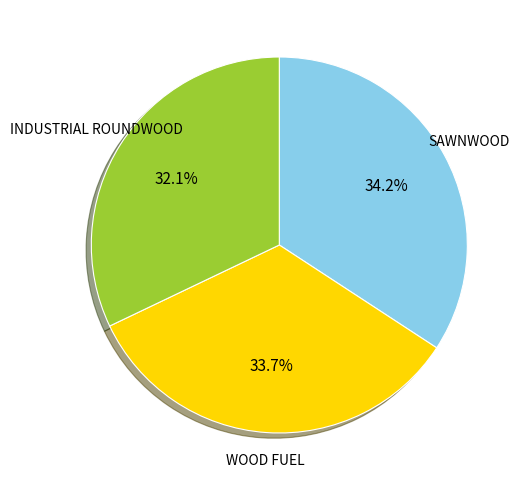

Is there a majority slice in this chart?

No